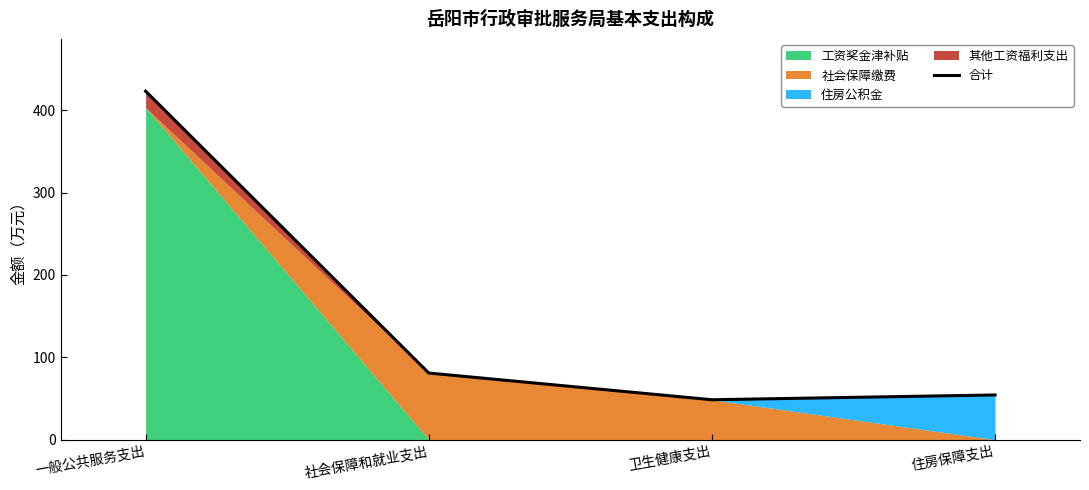

What is the label of the 3rd point from the right?

社会保障和就业支出